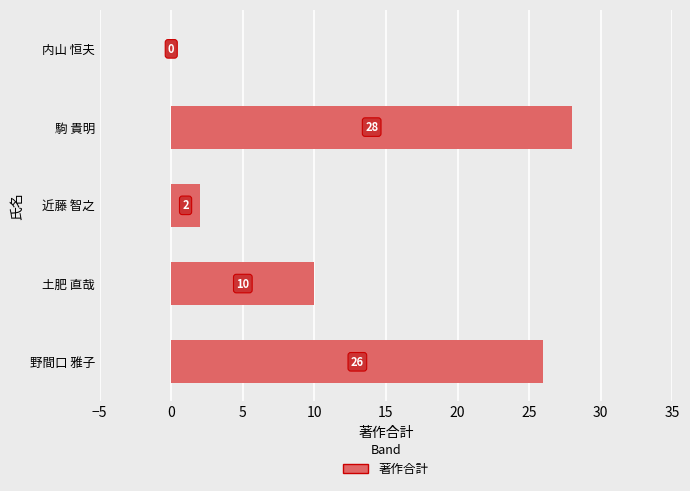

How many positive values are there?

4